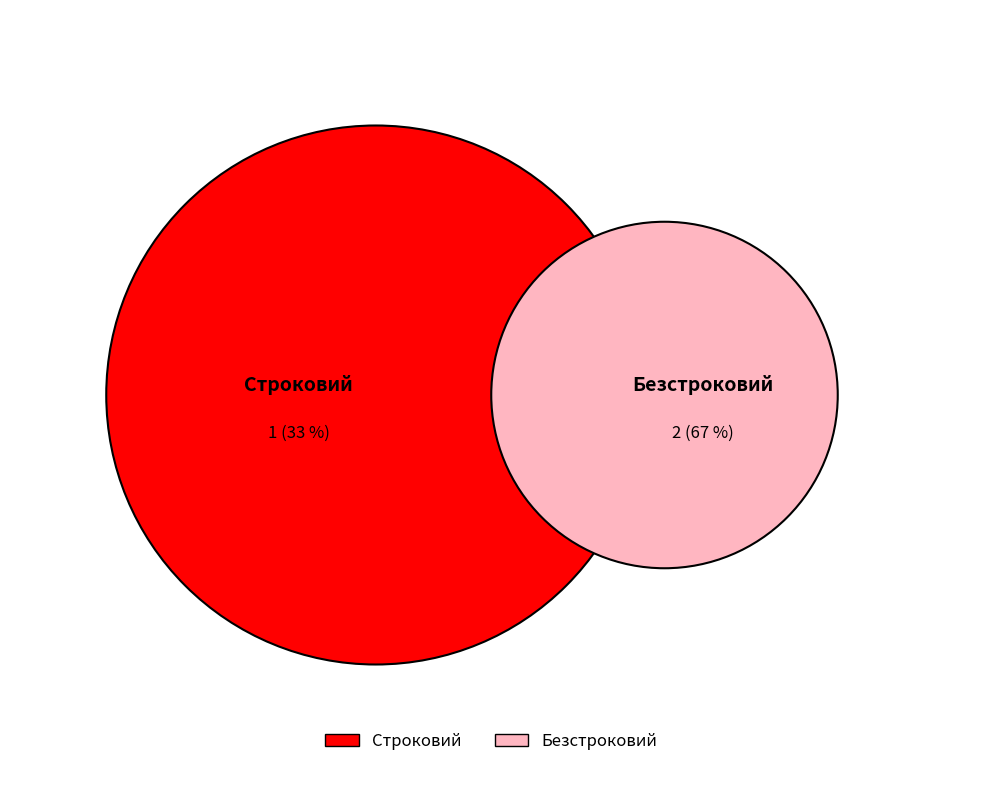

How many segments does this pie chart have?

2